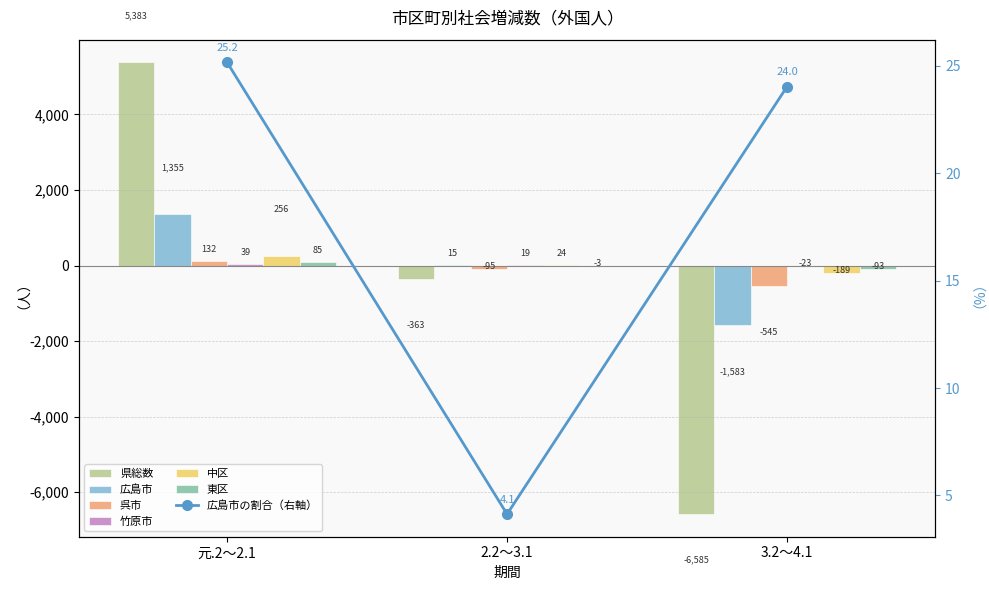

What is the spread (max minus min) of values at 元.2～2.1?

5344